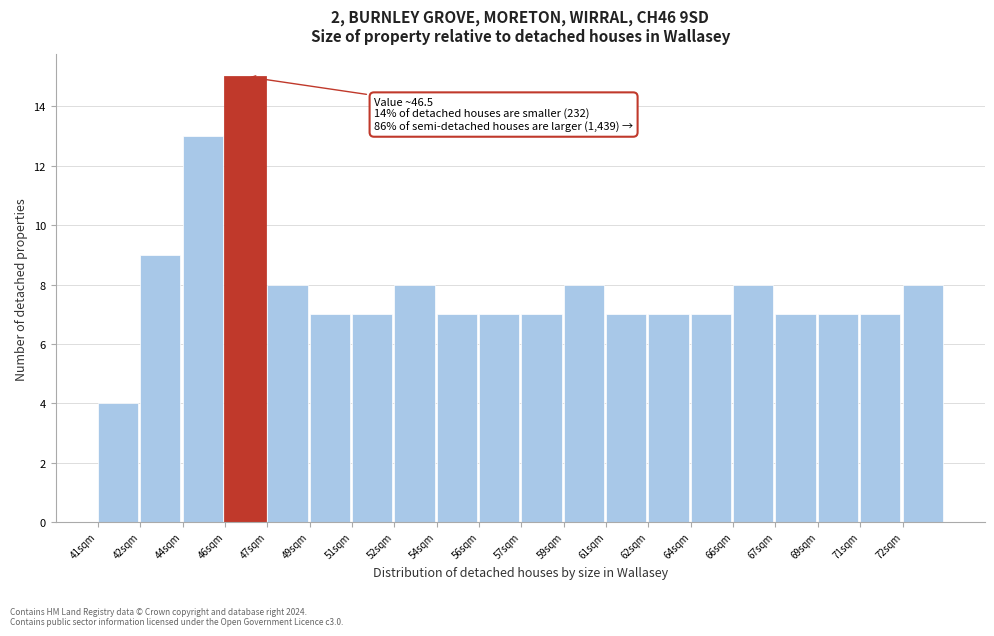

Reading left to right, extract all data points from this chart.

4	9	13	15	8	7	7	8	7	7	7	8	7	7	7	8	7	7	7	8